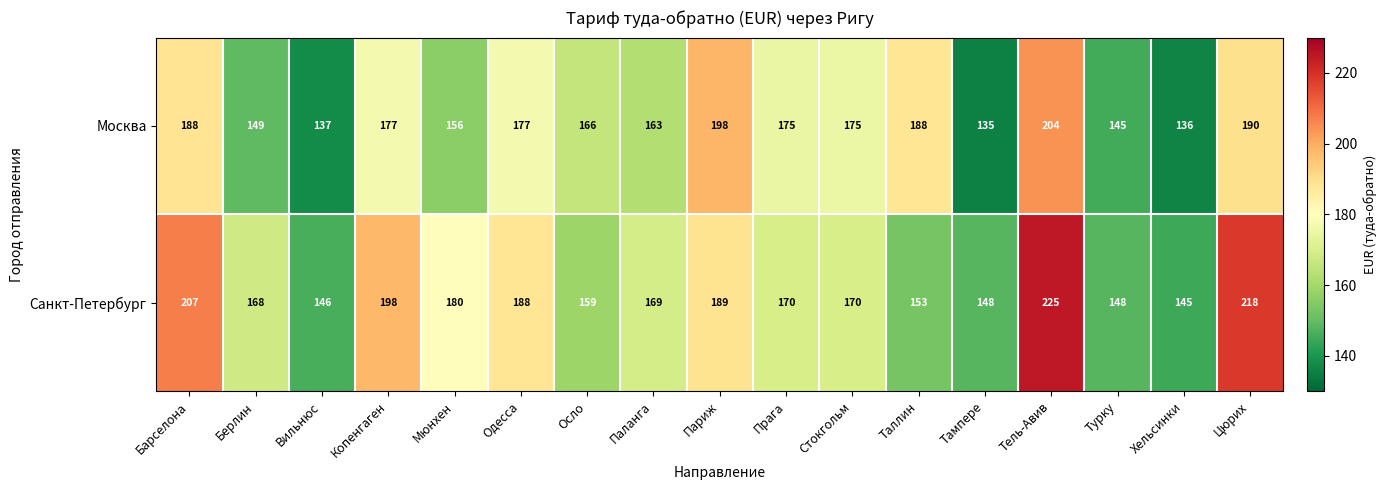

Rank the series by their maximum value, from lowest to highest.

Москва, Санкт-Петербург